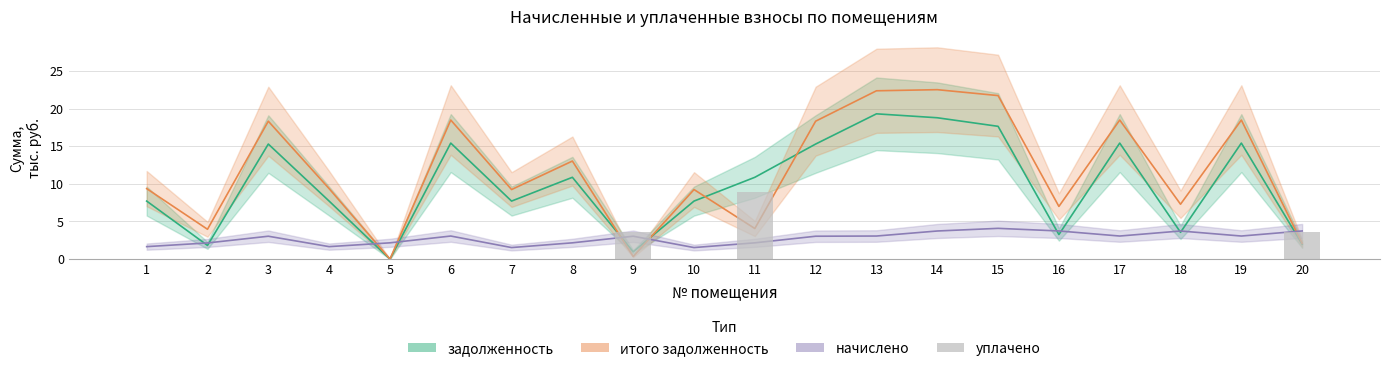

What is the approximate value at 11?

9.0